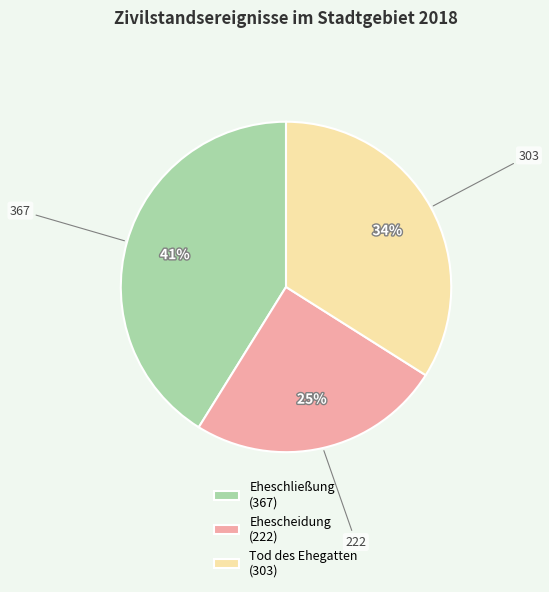

Approximately how many times larger is the value at Tod des Ehegatten (303) compared to Eheschließung (367)?

0.8